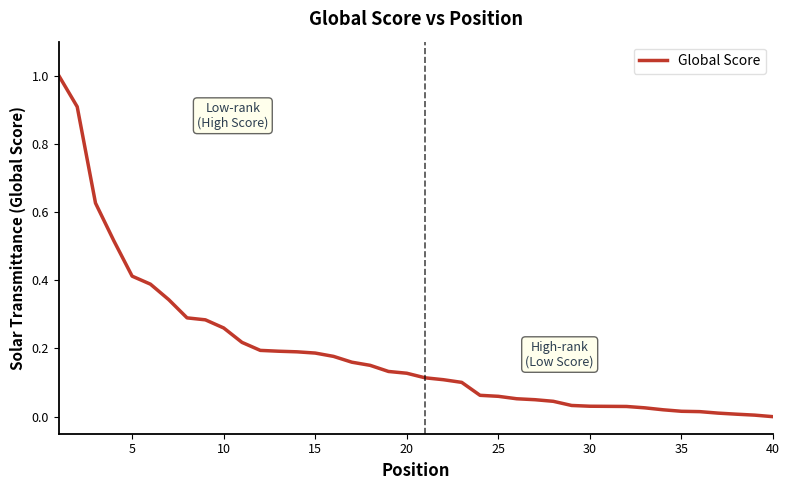

What is the difference between the maximum and minimum values?

1.0